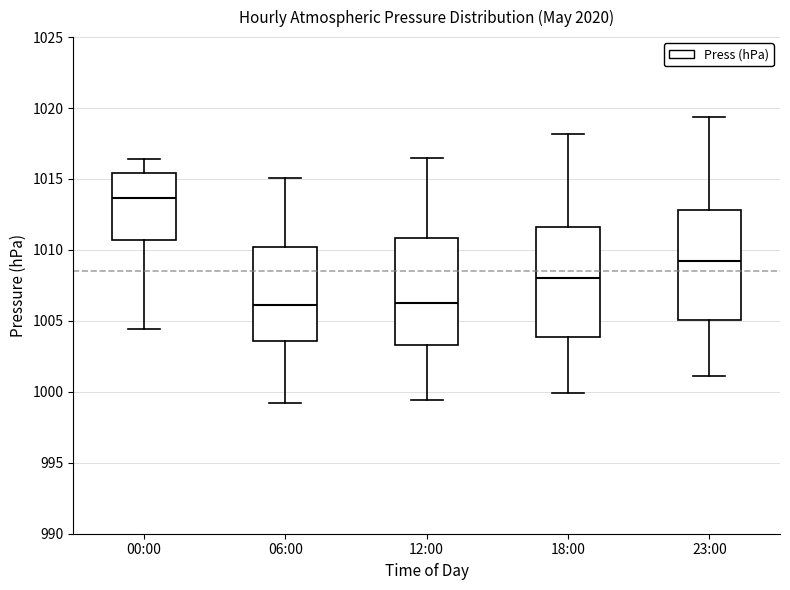

Reading left to right, read every box against the y-axis: the position of its median line, the range the box covers, and the ends of its whiskers. The values are not printed on the chart, so give them approximately, as read against the axis.

00:00: median 1013.5, box 1010.5 to 1015.5, whiskers 1004.5 to 1016.5
06:00: median 1006.0, box 1003.5 to 1010.0, whiskers 999.0 to 1015.0
12:00: median 1006.5, box 1003.5 to 1011.0, whiskers 999.5 to 1016.5
18:00: median 1008.0, box 1004.0 to 1011.5, whiskers 1000.0 to 1018.0
23:00: median 1009.0, box 1005.0 to 1013.0, whiskers 1001.0 to 1019.5